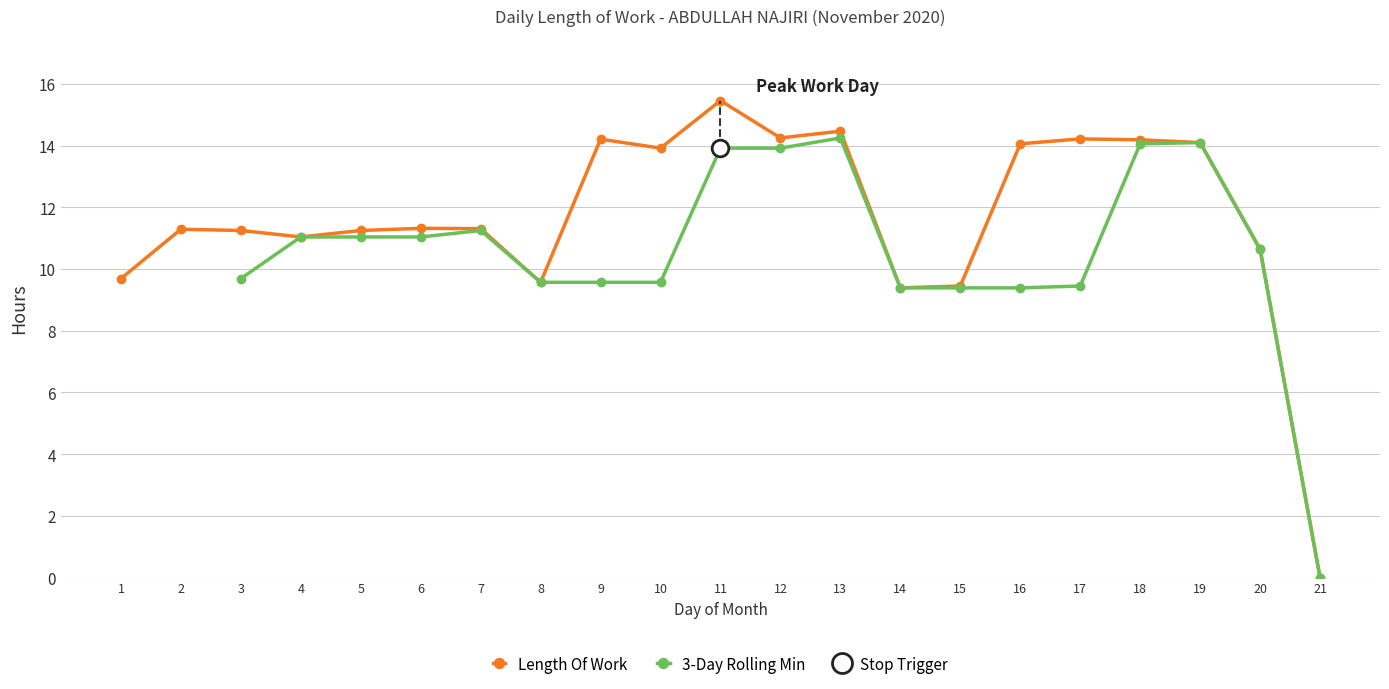

Reading right to left, transcribe all the data shown in this chart.

0.0	10.6	14.1	14.2	14.2	14.1	9.4	9.4	14.5	14.2	15.5	13.9	14.2	9.6	11.3	11.3	11.2	11.0	11.2	11.3	9.7